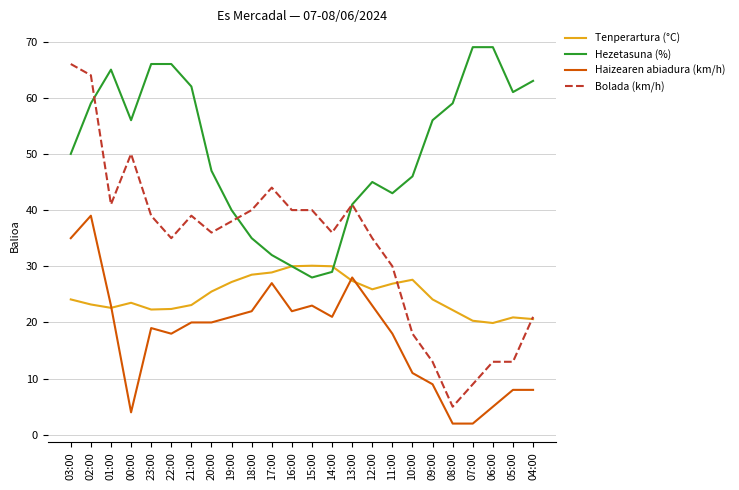

What is the sum of all Haizearen abiadura (km/h) values?

428.0